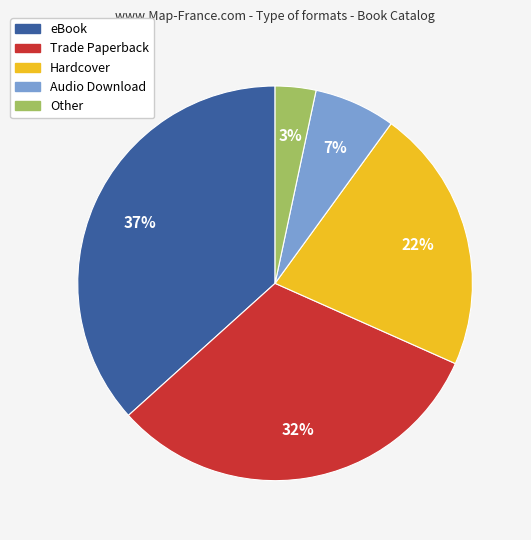

Rank the categories by value from highest to lowest.

eBook, Trade Paperback, Hardcover, Audio Download, Other